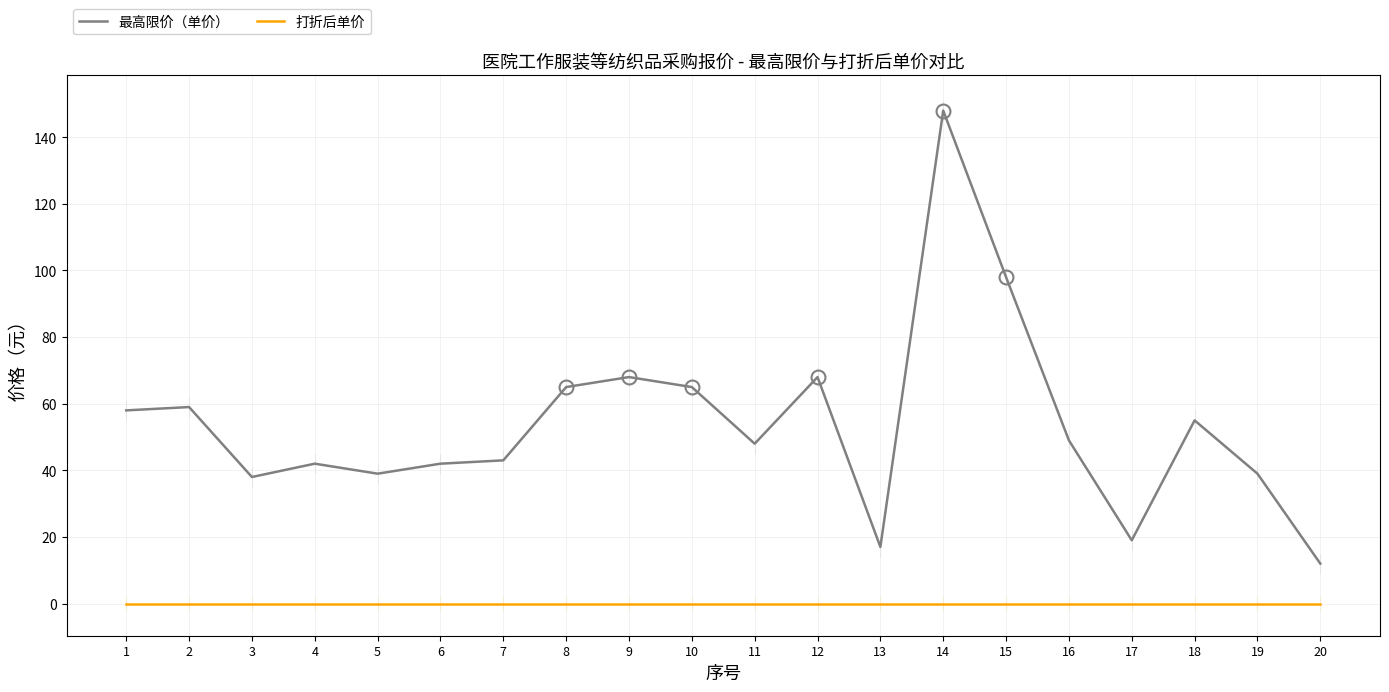

At how many categories does at least one series exceed 2?

20